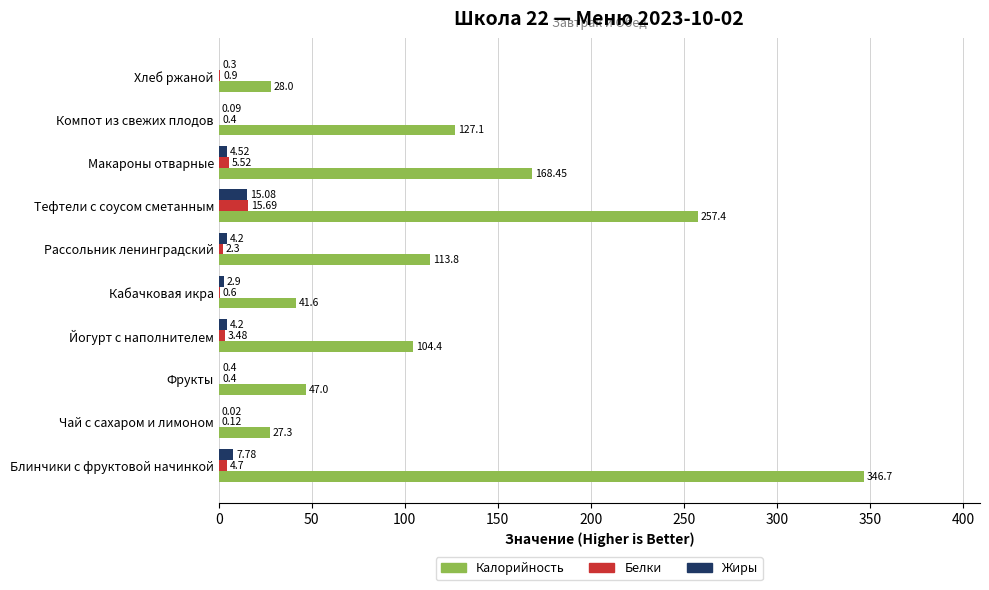

How many values in the Белки series exceed 2?

5